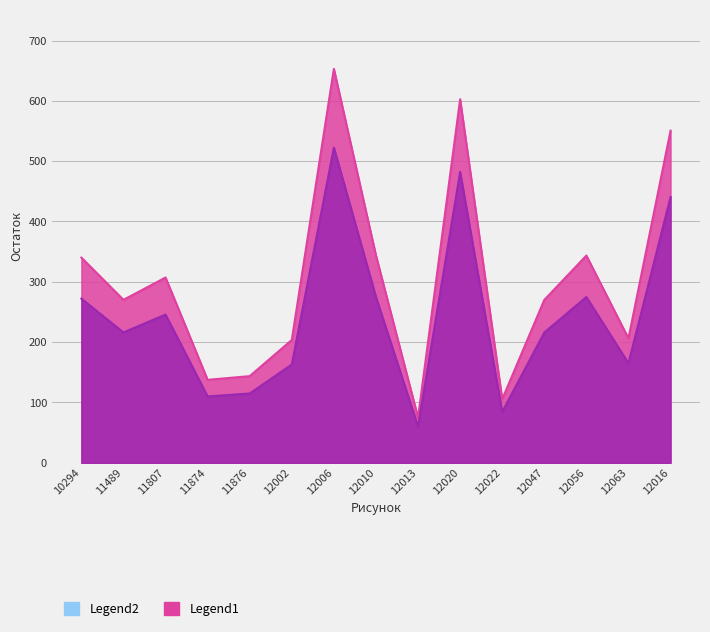

What is the difference between the maximum and minimum values in the Legend2 series?

578.0